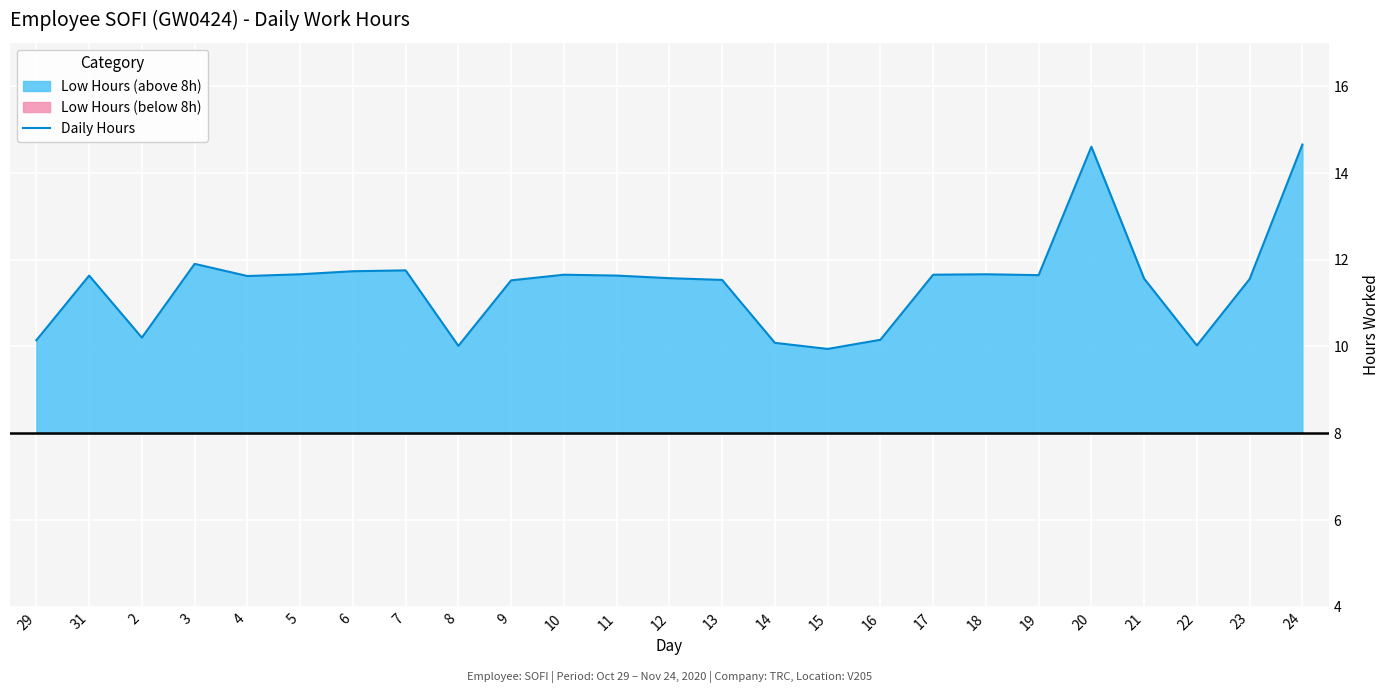

What is the average value?

11.4